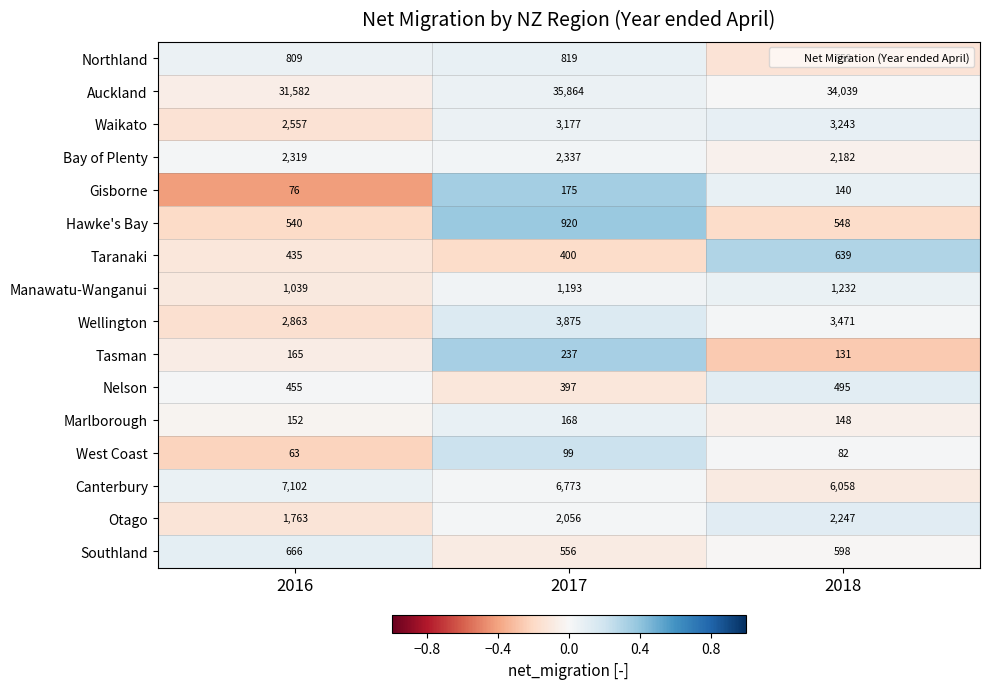

How many distinct data groups are displayed?

16